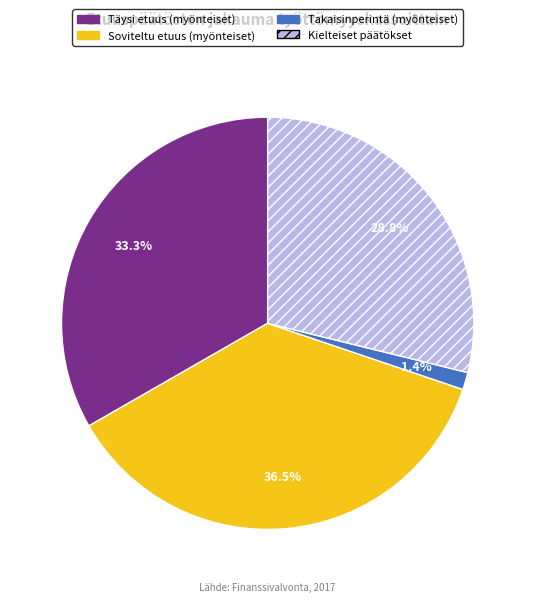

What is the ratio of the value at Soviteltu etuus (myönteiset) to the value at Kielteiset päätökset?

1.3